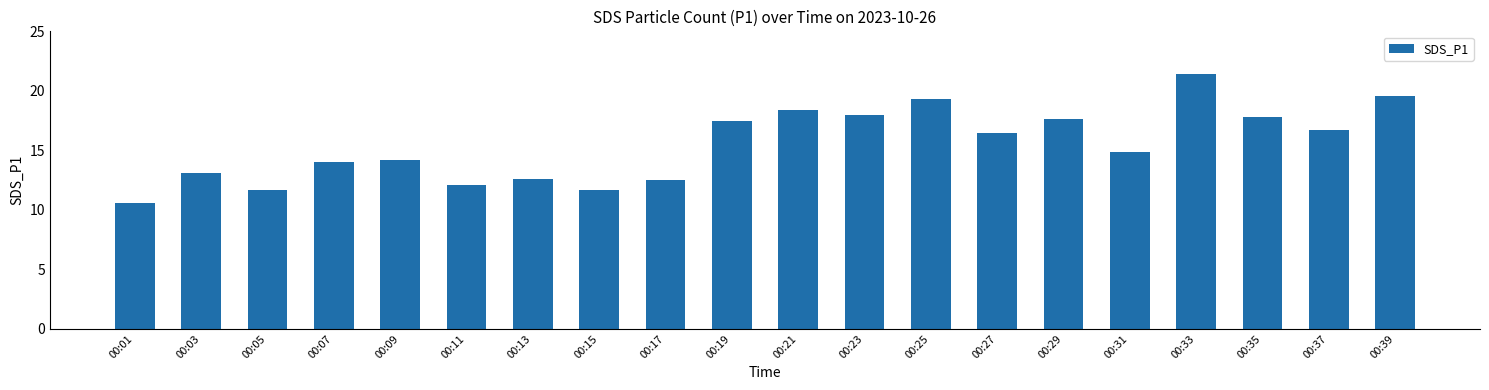

Which category has the highest value across all series?

00:33